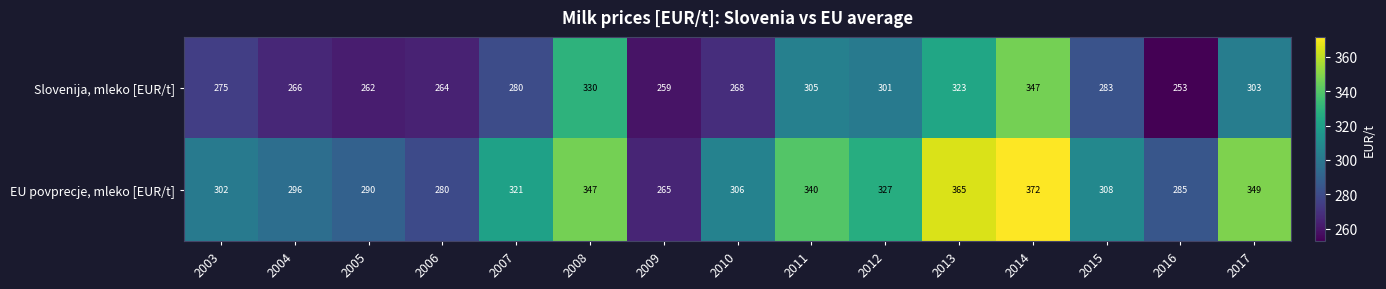

What is the total value across all series at 2009?

524